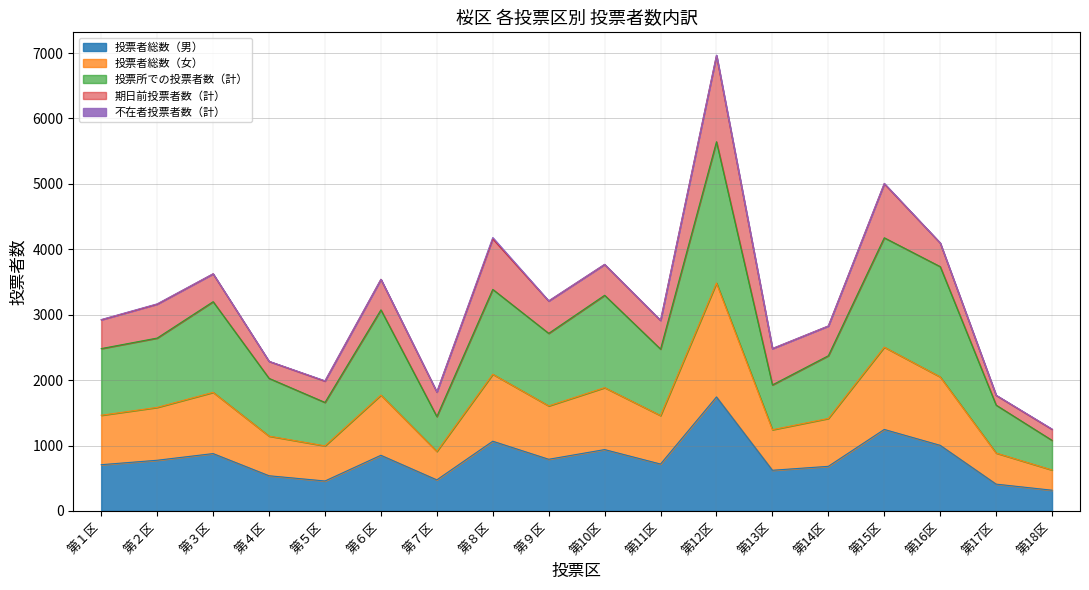

What is the label of the 11th point from the left?

第11区